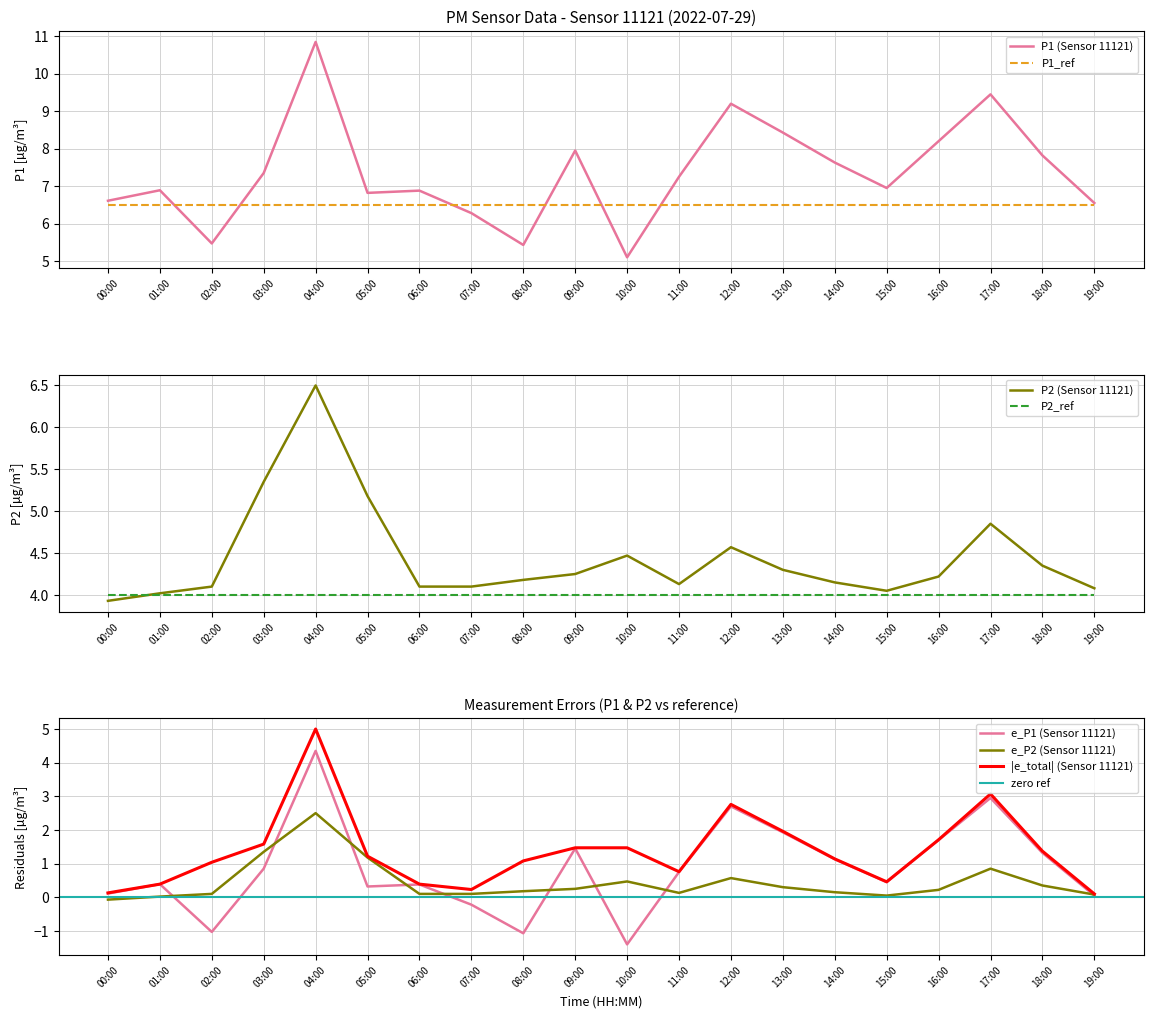

Reading left to right, what are all the values shown in this chart?

P1: 00:00=6.6	01:00=6.9	02:00=5.5	03:00=7.3	04:00=10.8	05:00=6.8	06:00=6.9	07:00=6.3	08:00=5.4	09:00=8.0	10:00=5.1	11:00=7.2	12:00=9.2	13:00=8.4	14:00=7.6	15:00=7.0	16:00=8.2	17:00=9.4	18:00=7.8	19:00=6.5
P2: 00:00=3.9	01:00=4.0	02:00=4.1	03:00=5.3	04:00=6.5	05:00=5.2	06:00=4.1	07:00=4.1	08:00=4.2	09:00=4.2	10:00=4.5	11:00=4.1	12:00=4.6	13:00=4.3	14:00=4.2	15:00=4.0	16:00=4.2	17:00=4.8	18:00=4.3	19:00=4.1